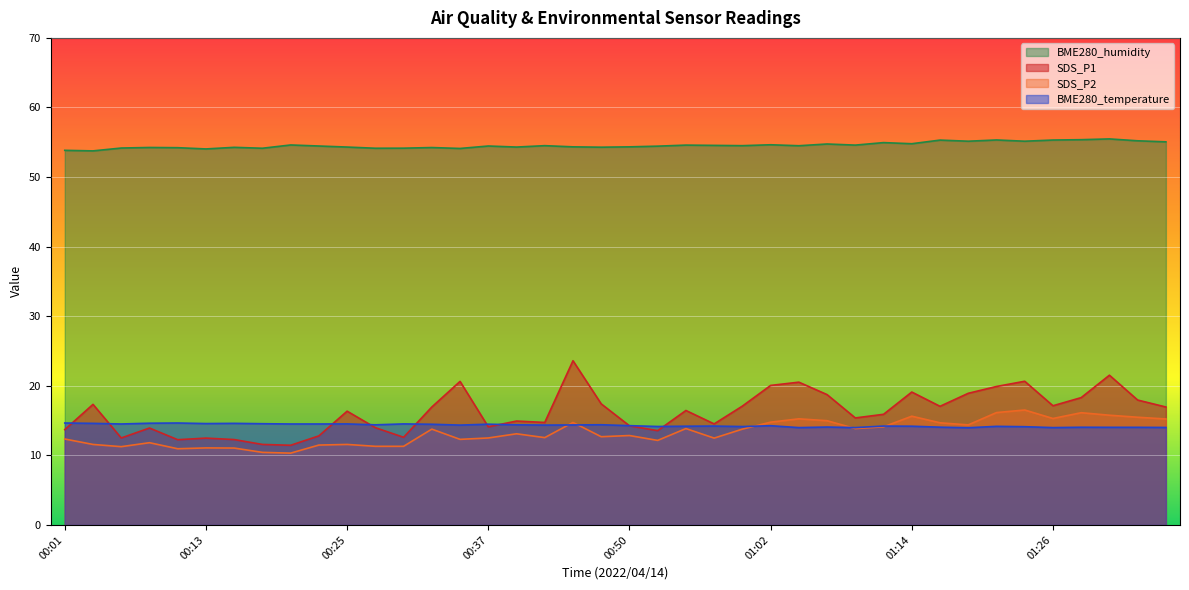

What is the lowest value of the BME280_temperature series?

14.0